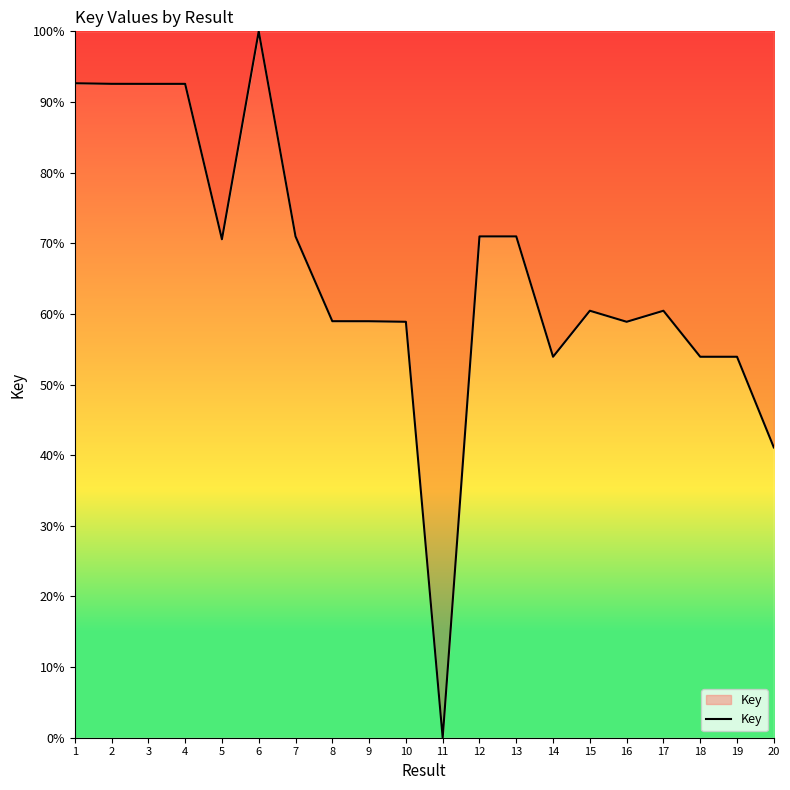

Between 13 and 14, which is larger?

13